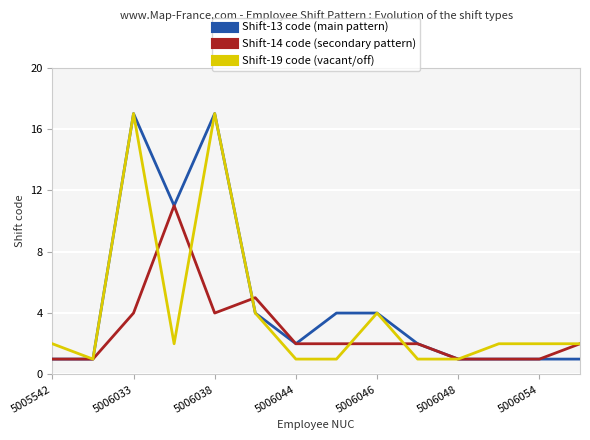

The Shift-13 code (main pattern) series shows 6 at 5006033. True or false?

False